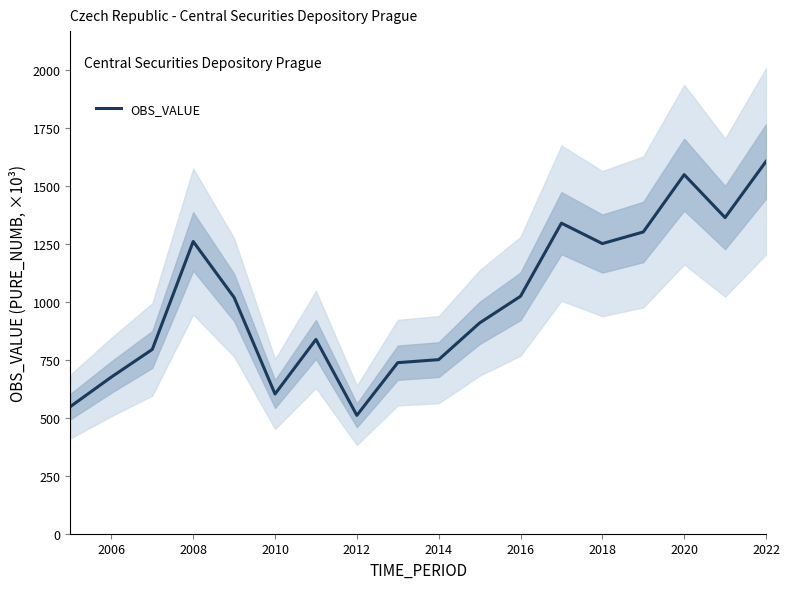

Reading left to right, transcribe all the data shown in this chart.

548	675	794	1259	1018	602	837	510	737	750	908	1023	1338	1250	1300	1547	1362	1604